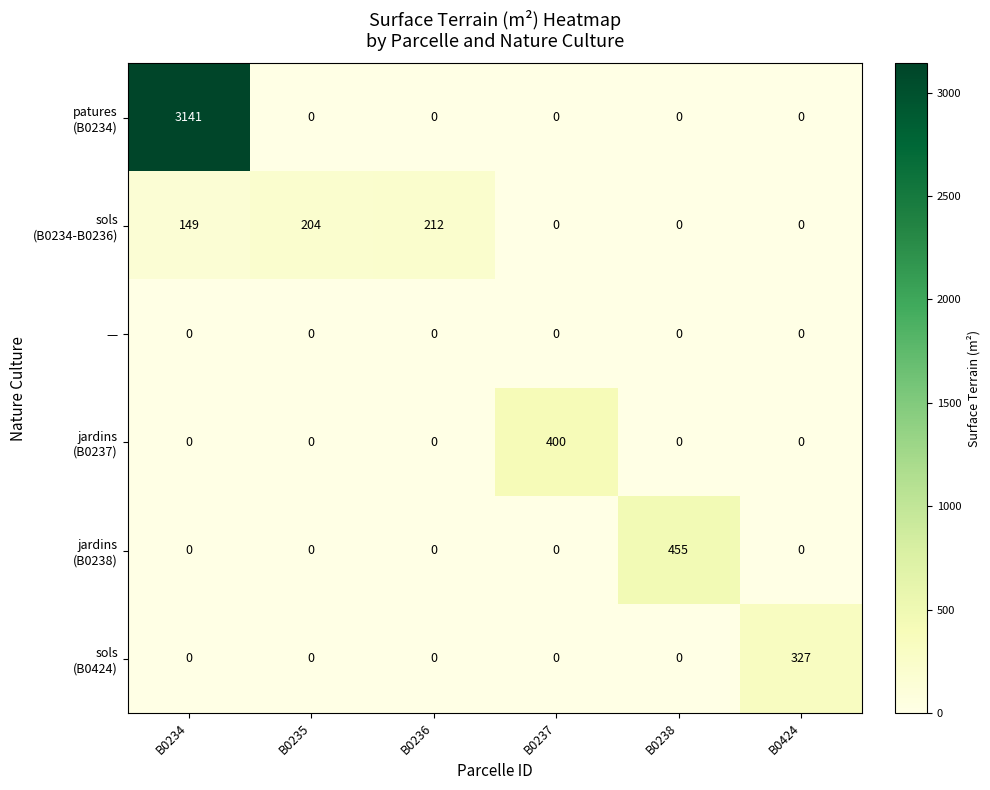

Which label corresponds to the largest value in the chart?

B0234